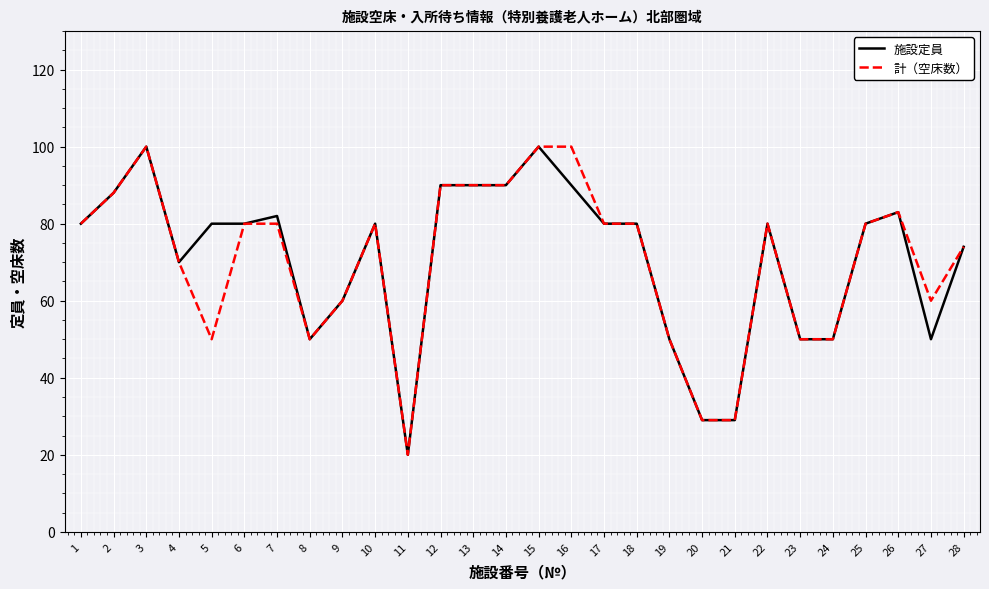

Does the chart have visible grid lines?

Yes